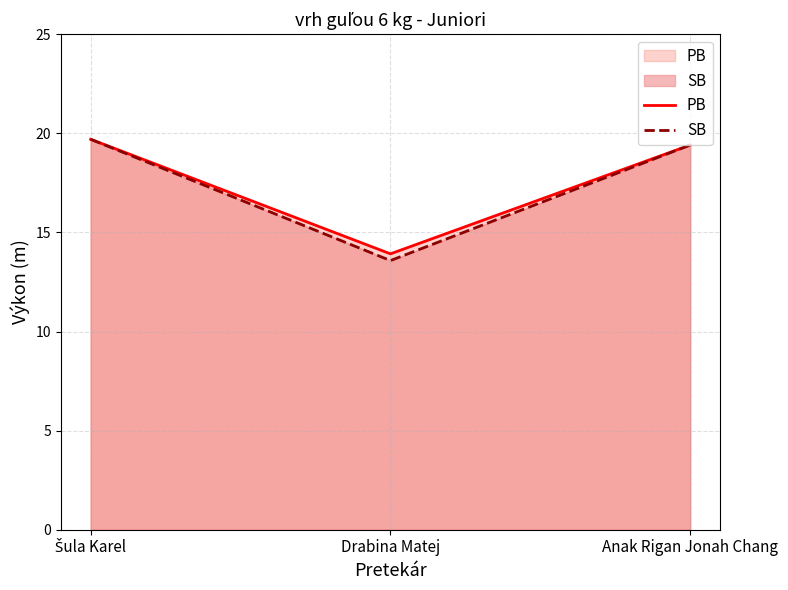

What is the approximate value of PB at Šula Karel?

19.7